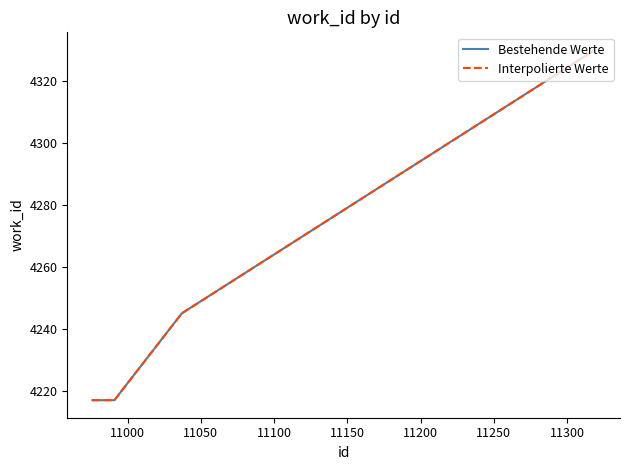

Does the chart have visible grid lines?

No